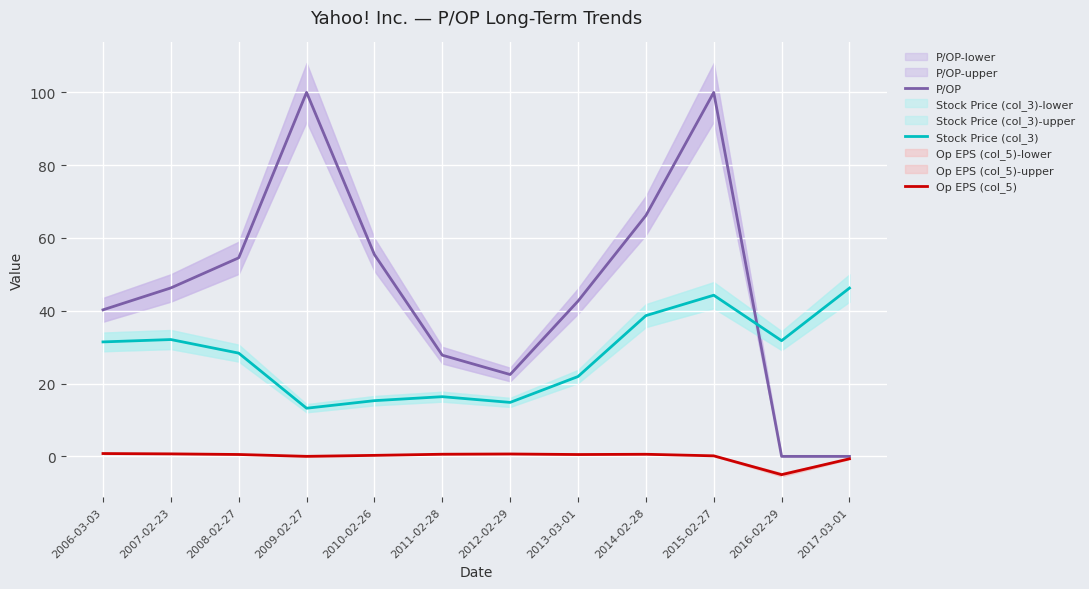

True or false: Op EPS (col_5) has a value of -0.7 at 2017-03-01.

True